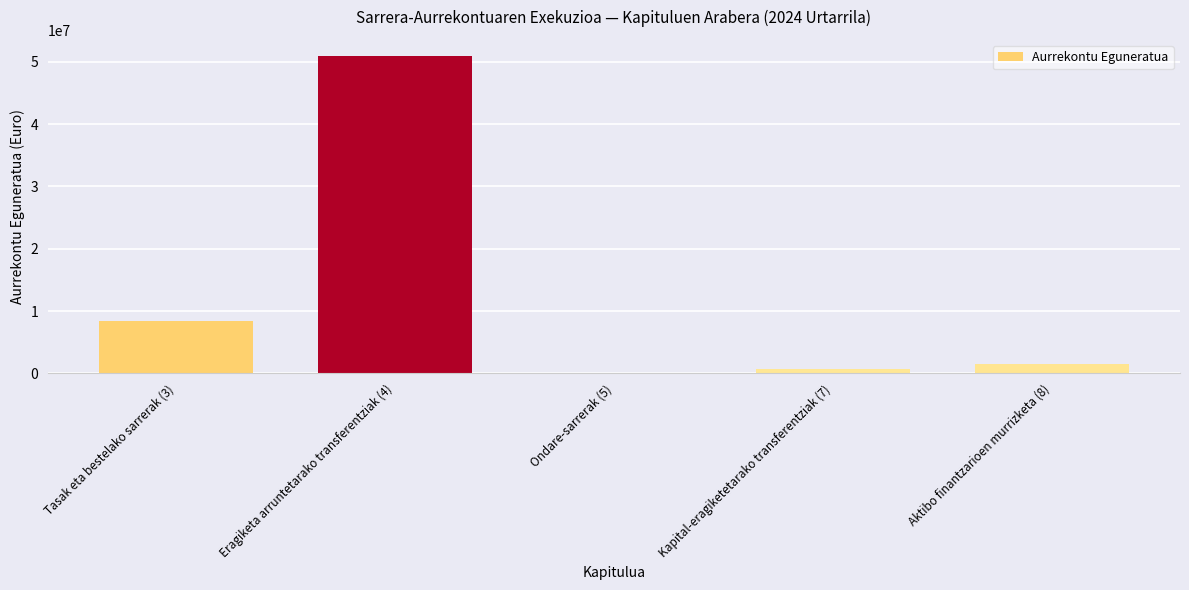

True or false: the data shows 50976000 at Eragiketa arruntetarako transferentziak (4).

True